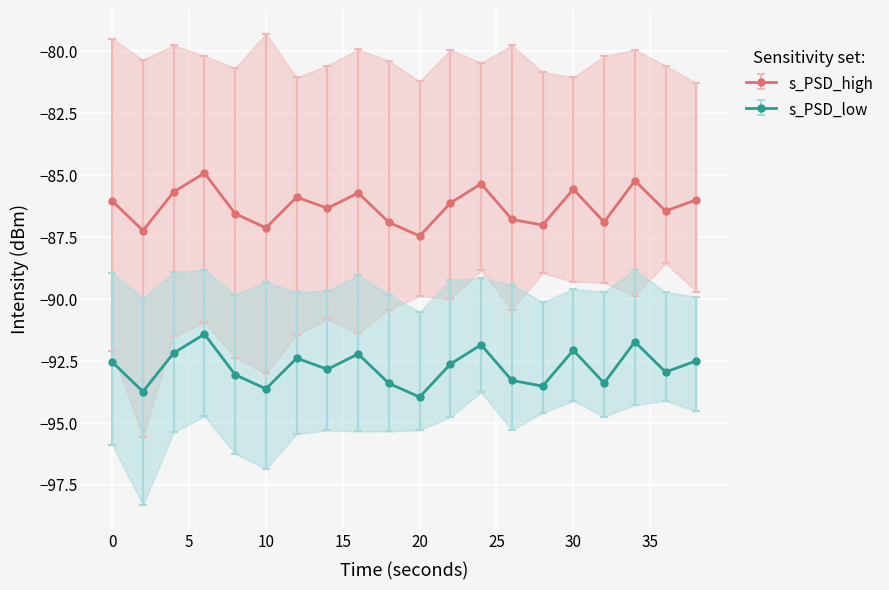

True or false: s_PSD_high and s_PSD_low intersect in this chart.

False